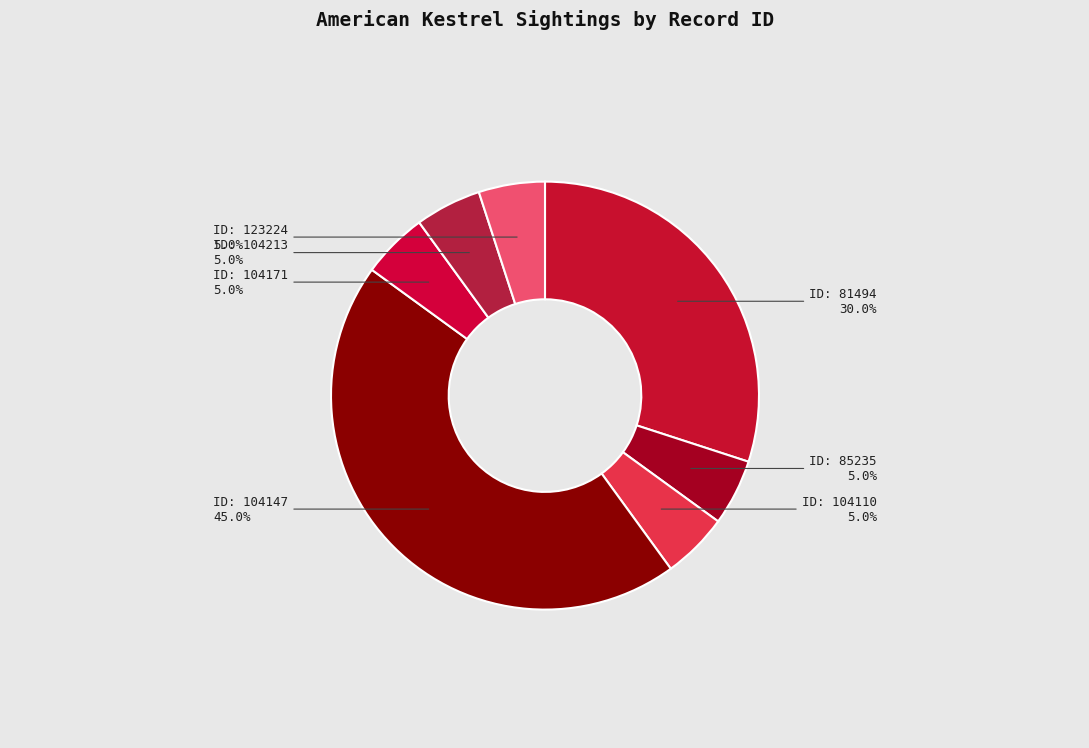

What is the largest slice in the pie chart?

104147